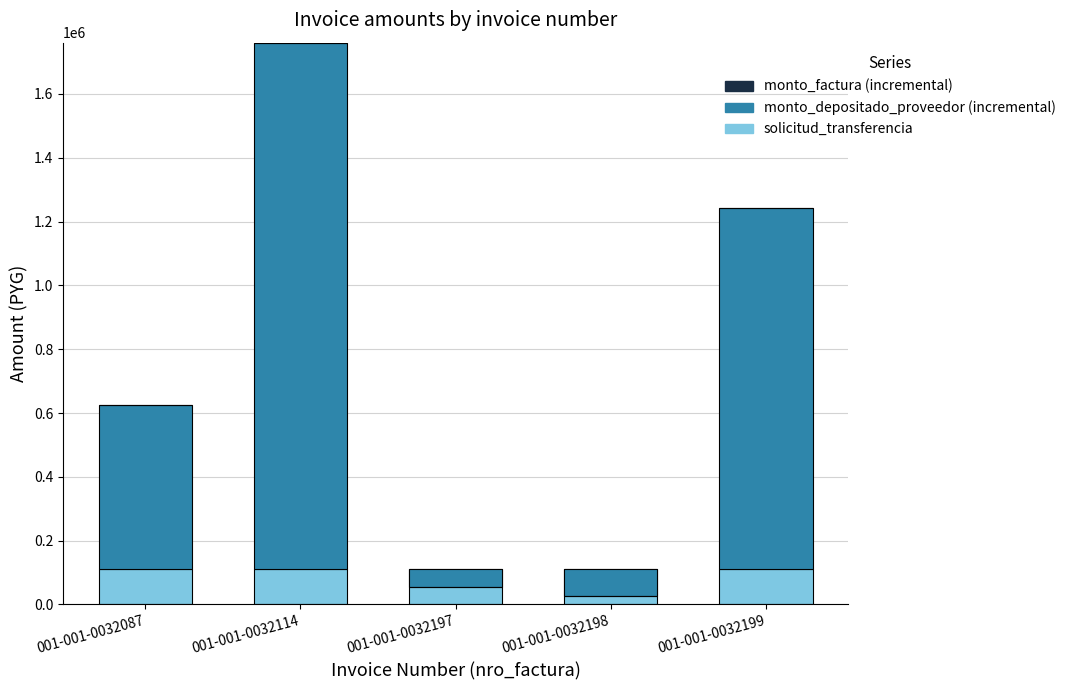

Where is solicitud_transferencia nearest to the value 111845?

001-001-0032087